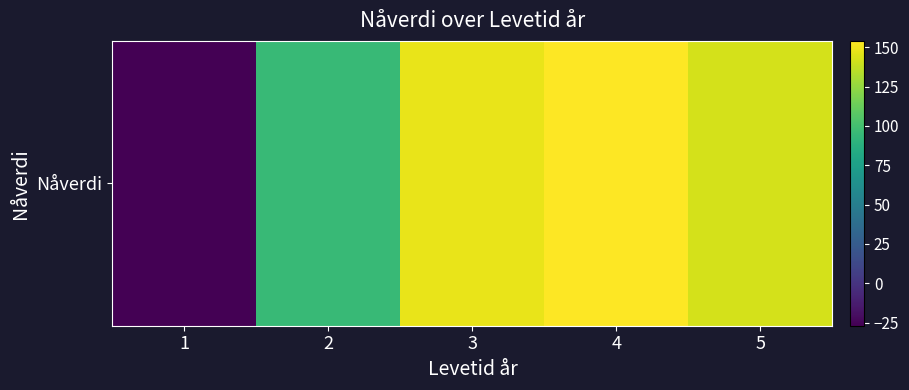

Where does the data first go above 142?

3